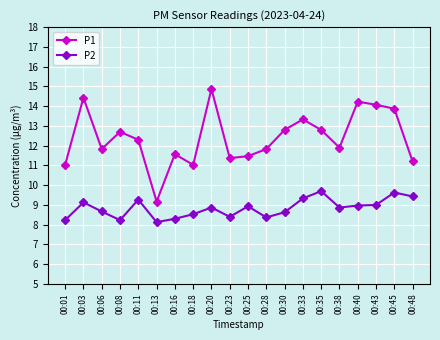

How many distinct data groups are displayed?

2